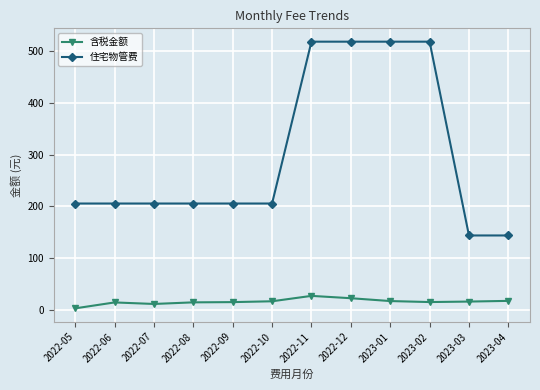

Where does the 含税金额 series first go above 15?

2022-10